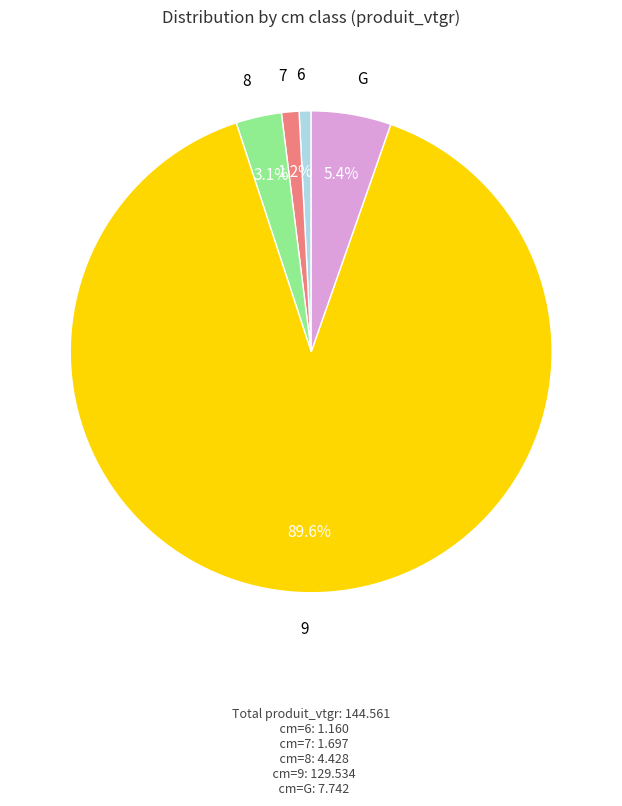

How many slices are in this pie chart?

5